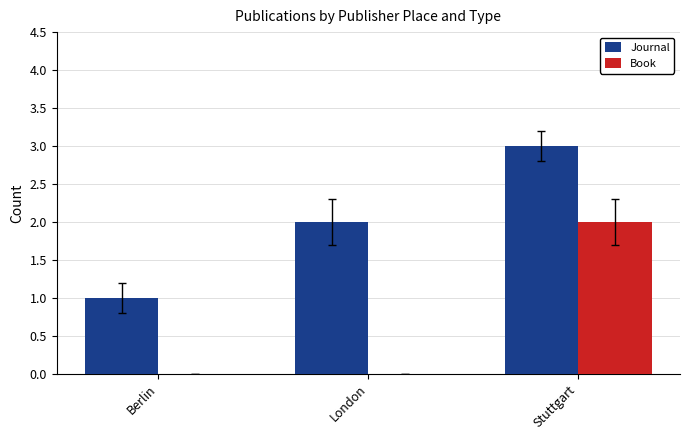

What is the total value across all series at Berlin?

1